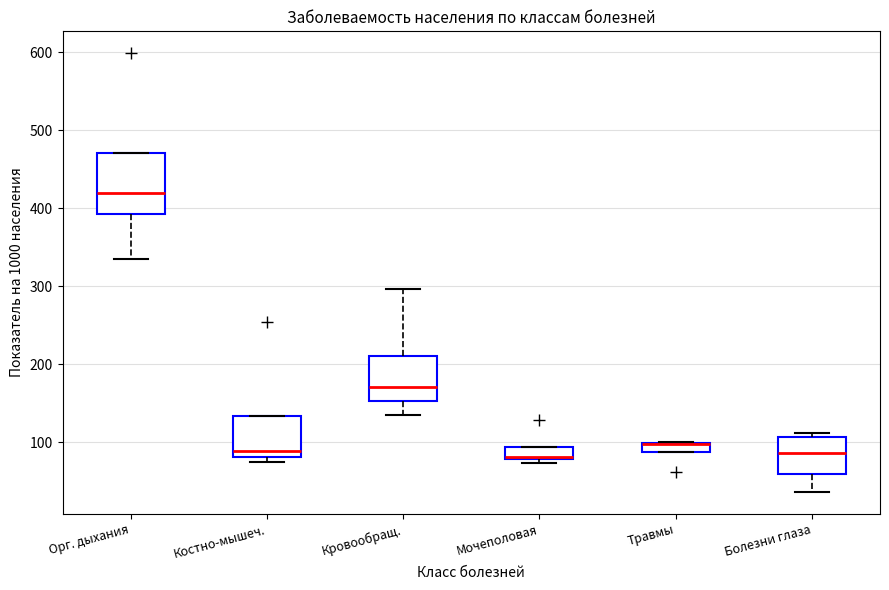

Where is the lower edge of the box for Мочеполовая on the y-axis? The values are not printed on the chart, so give them approximately, as read against the axis.

80